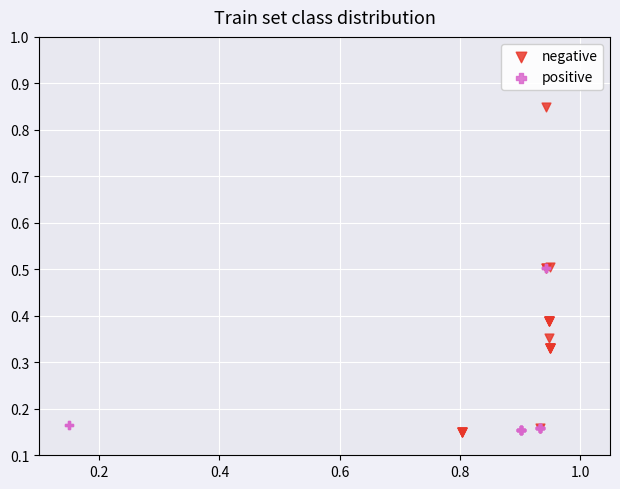

Which series contains the highest Y value?

negative